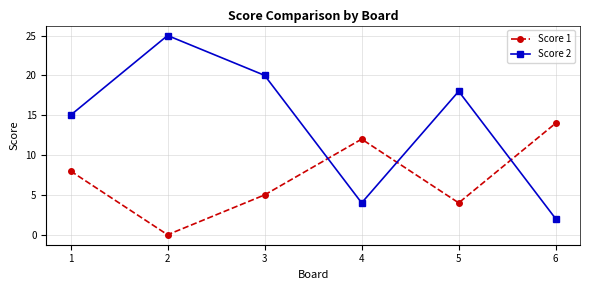

What are all the series names shown in the legend?

Score 1, Score 2